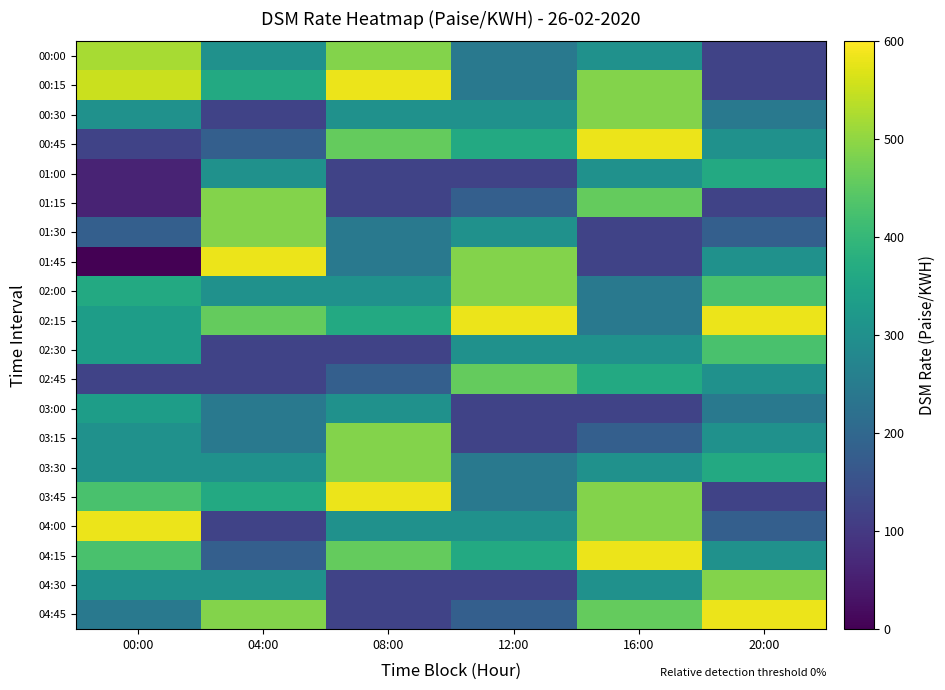

Which series has the largest total across all categories?

02:15